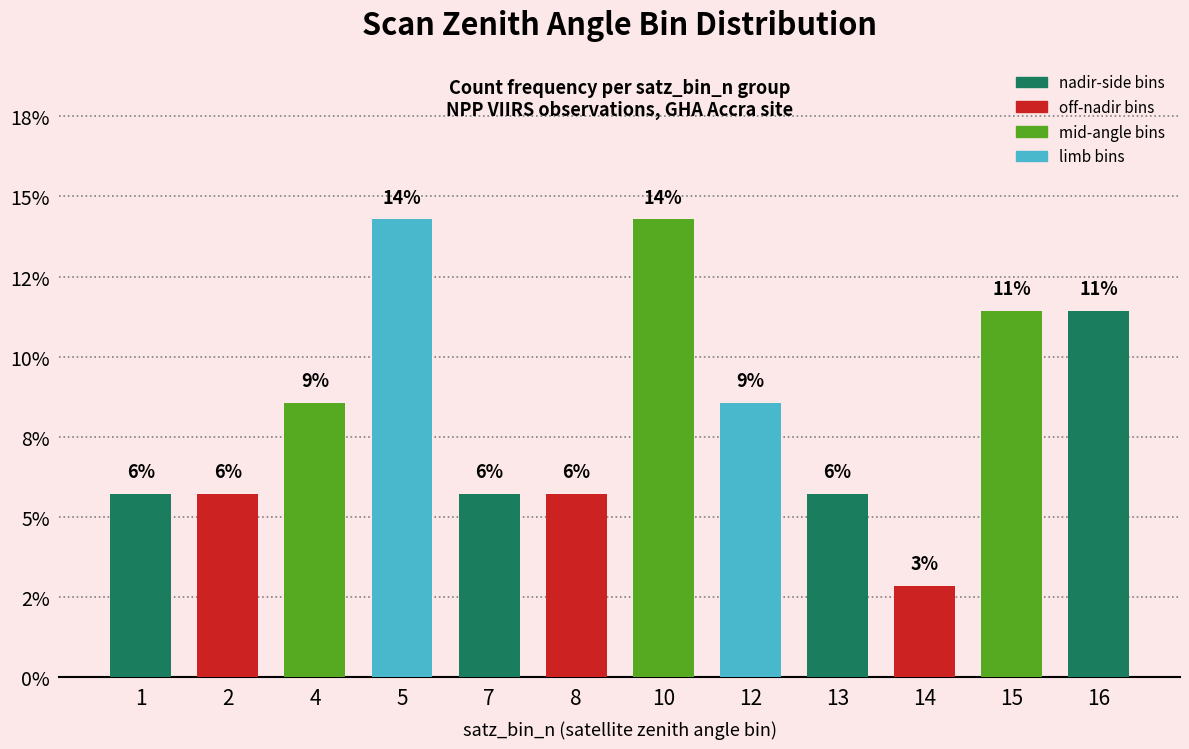

At which category does the chart reach its peak across all series?

5